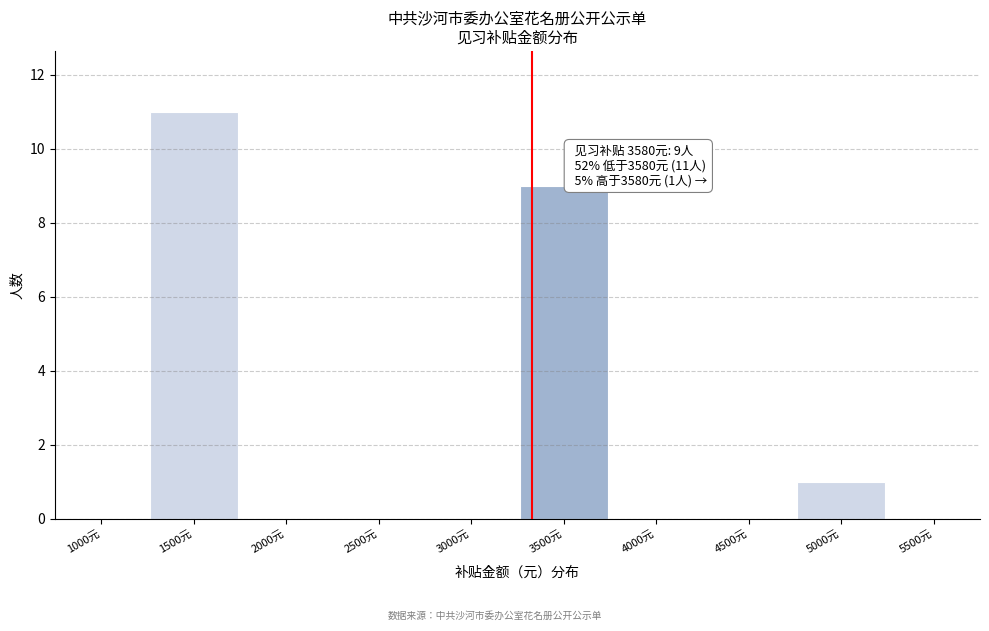

Reading right to left, transcribe all the data shown in this chart.

5500元=0	5000元=1	4500元=0	4000元=0	3500元=9	3000元=0	2500元=0	2000元=0	1500元=11	1000元=0